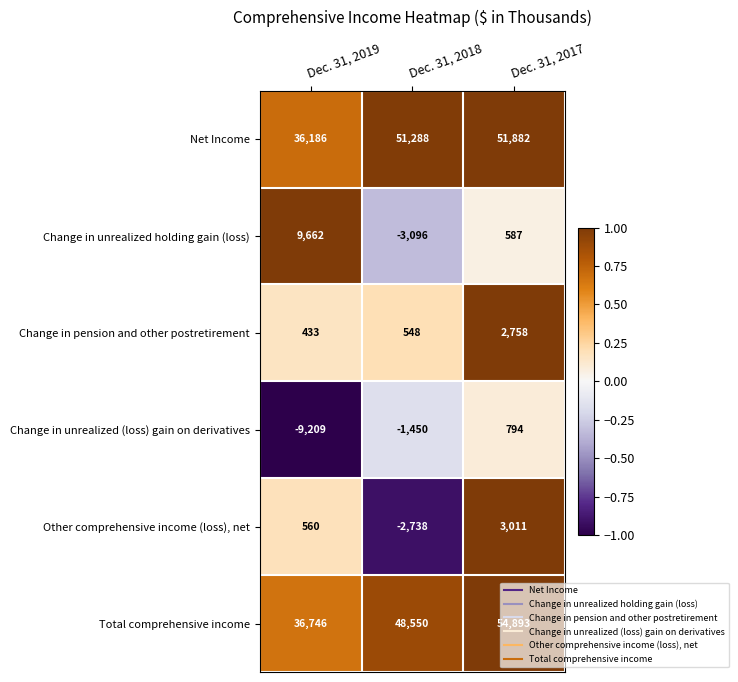

What is the greatest value displayed?

54893